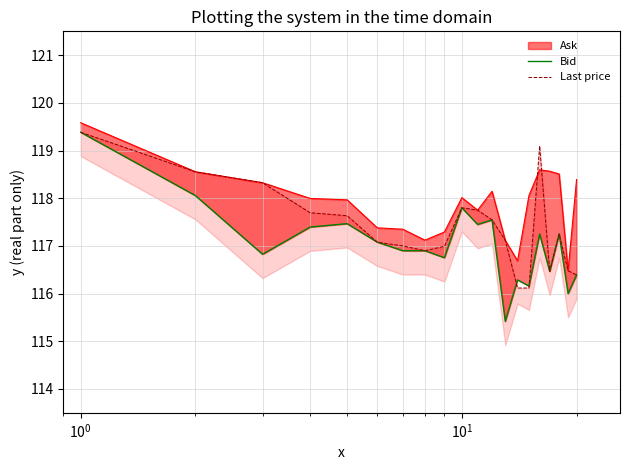

How many lines are shown in the chart?

2